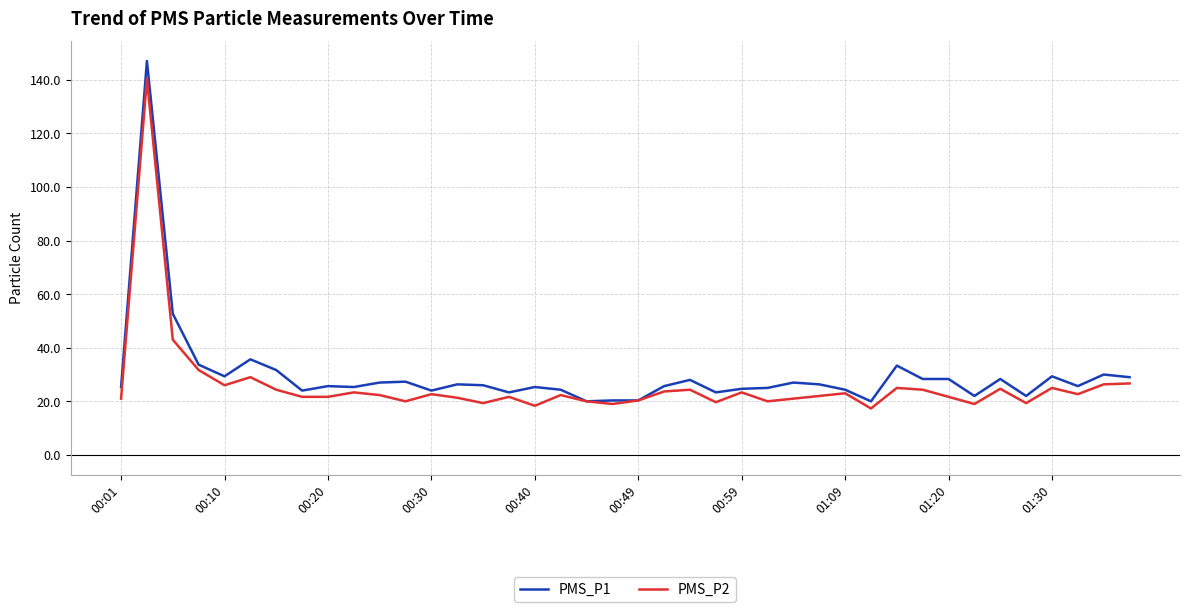

At how many categories does at least one series exceed 48?

2